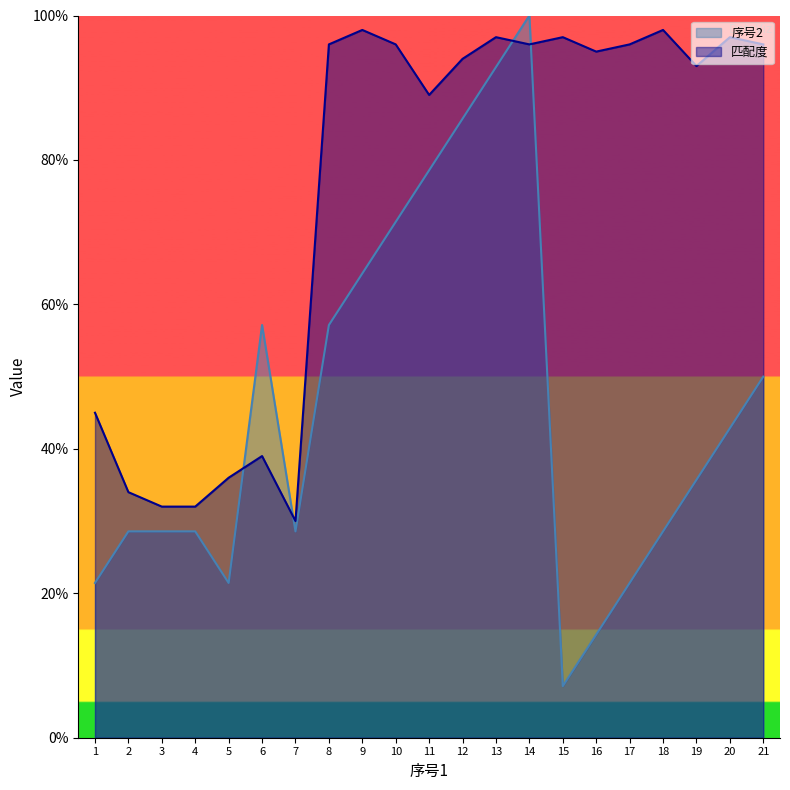

Reading left to right, transcribe all the data shown in this chart.

序号2: 1=21.4	2=28.6	3=28.6	4=28.6	5=21.4	6=57.1	7=28.6	8=57.1	9=64.3	10=71.4	11=78.6	12=85.7	13=92.9	14=100.0	15=7.1	16=14.3	17=21.4	18=28.6	19=35.7	20=42.9	21=50.0
匹配度: 1=45.0	2=34.0	3=32.0	4=32.0	5=36.0	6=39.0	7=30.0	8=96.0	9=98.0	10=96.0	11=89.0	12=94.0	13=97.0	14=96.0	15=97.0	16=95.0	17=96.0	18=98.0	19=93.0	20=97.0	21=96.0